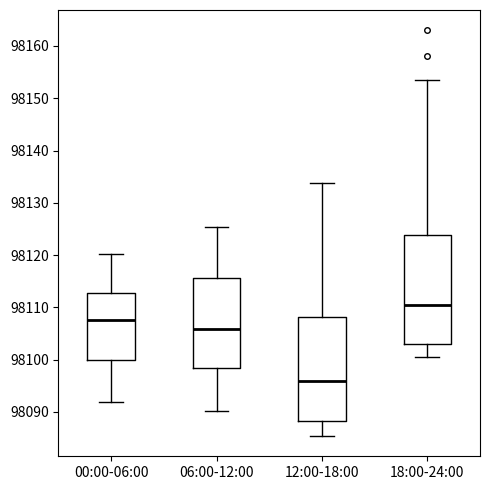

Which box has the highest median line?

18:00-24:00